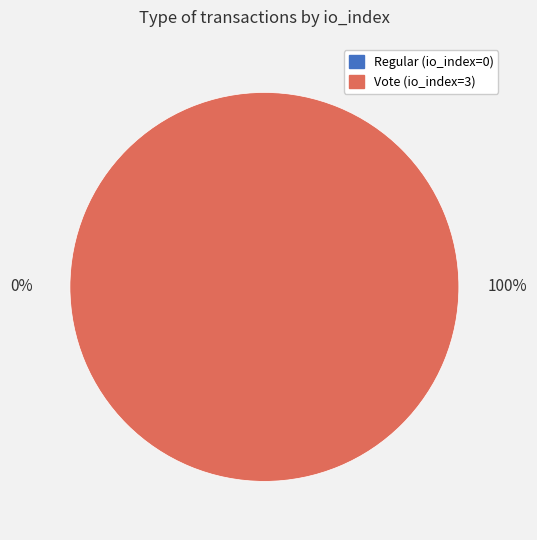

Combined, do Regular (io_index=0) and Vote (io_index=3) account for over 50%?

Yes